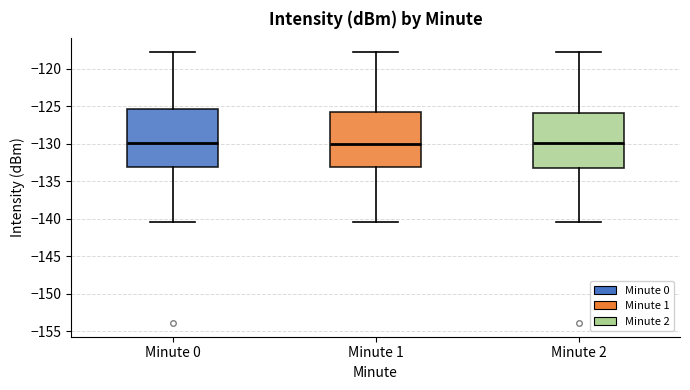

Reading left to right, read every box against the y-axis: the position of its median line, the range the box covers, and the ends of its whiskers. The values are not printed on the chart, so give them approximately, as read against the axis.

Minute 0: median -130.0, box -133.0 to -125.5, whiskers -140.5 to -117.5
Minute 1: median -130.0, box -133.0 to -125.5, whiskers -140.5 to -118.0
Minute 2: median -130.0, box -133.5 to -126.0, whiskers -140.5 to -117.5